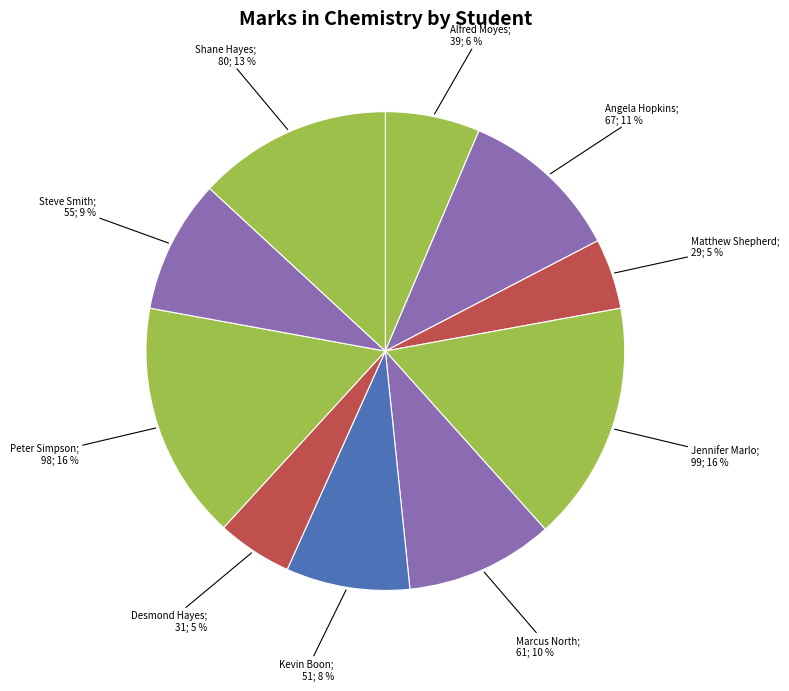

How many segments does this pie chart have?

10